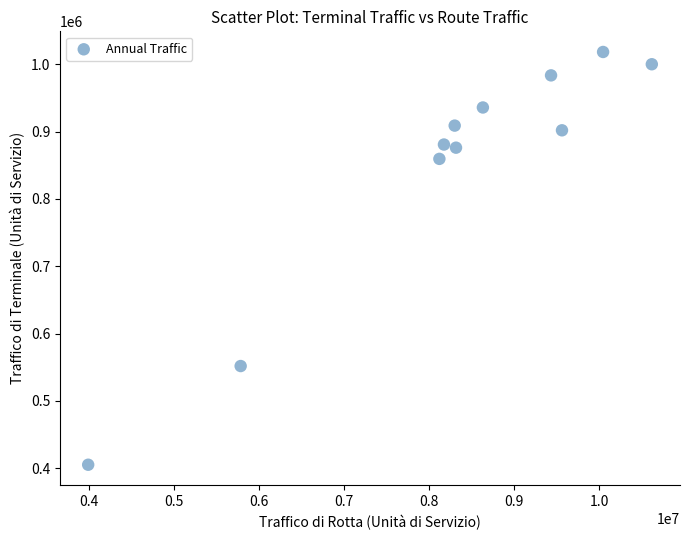

What is the range of X values (max minus min)?

6629556